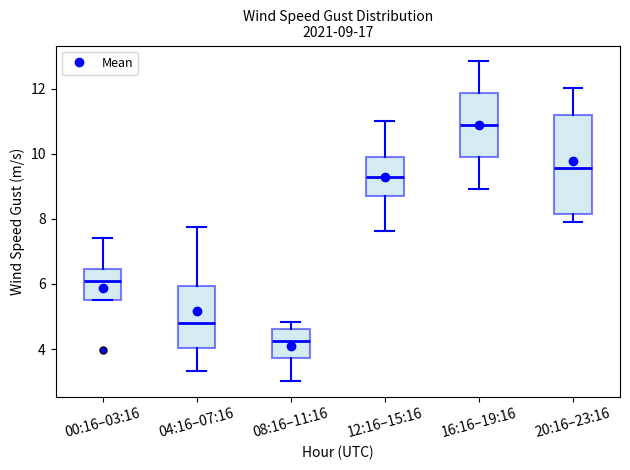

Comparing the boxes themselves (not the whiskers), which one is the tallest?

20:16–23:16